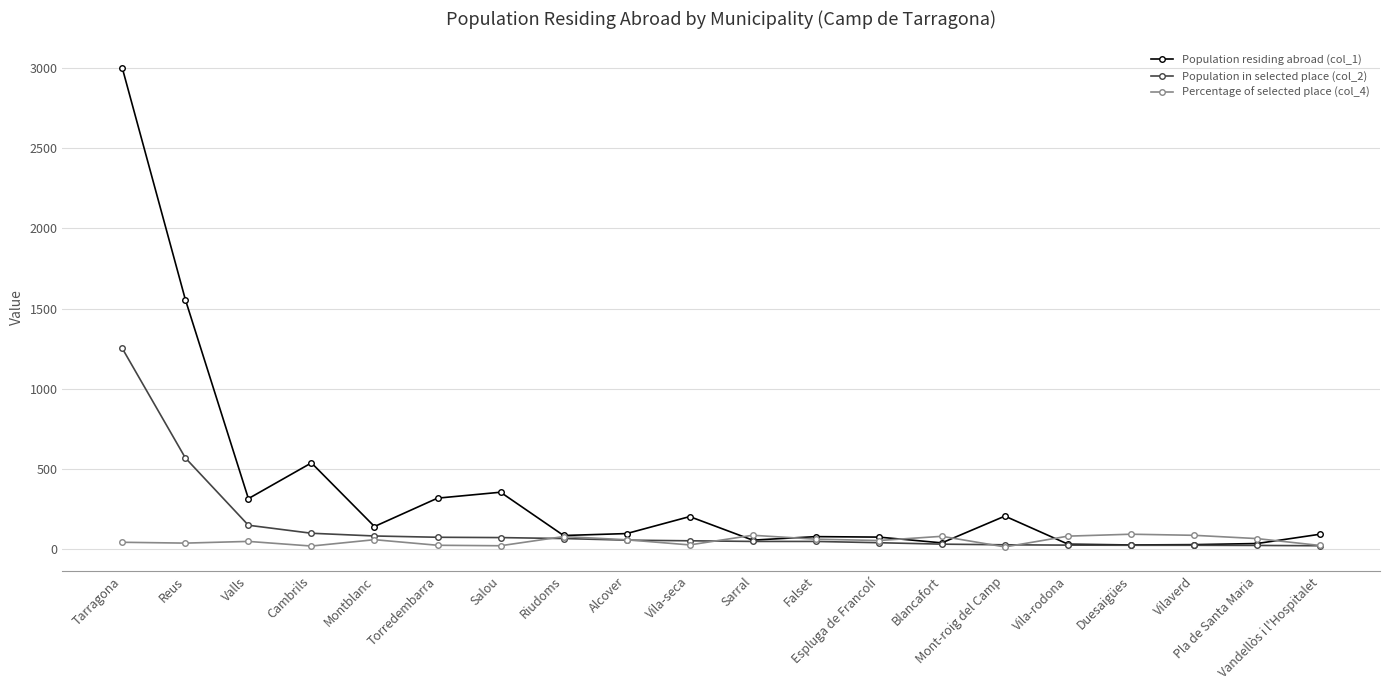

How many lines are shown in the chart?

3